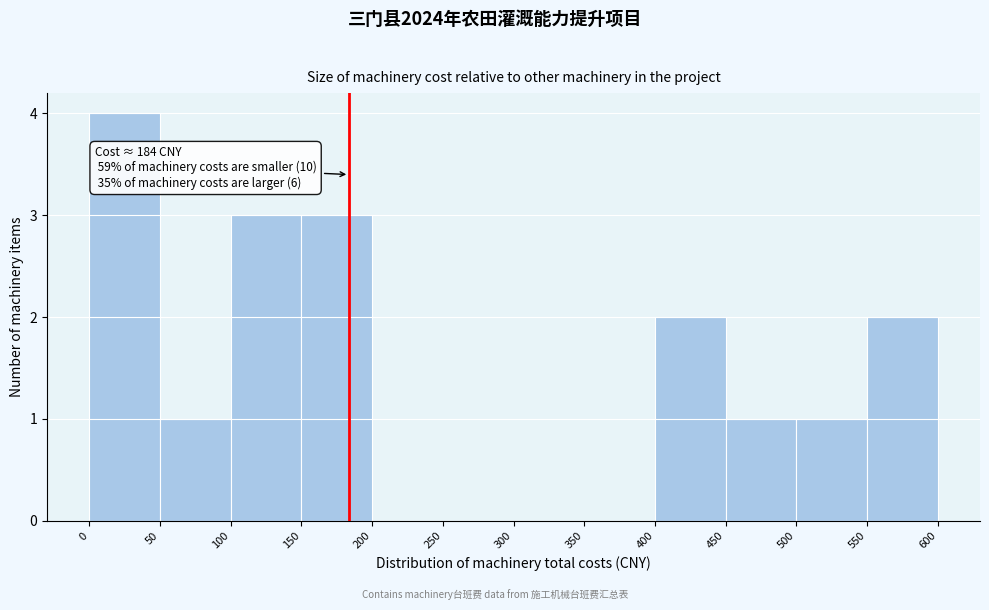

Which range on the x-axis has the tallest bar?

0 to 50